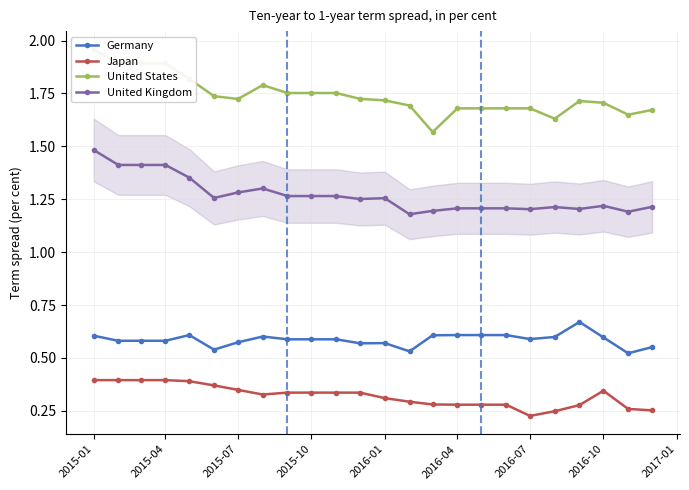

What is the lowest value of the United States series?

1.6